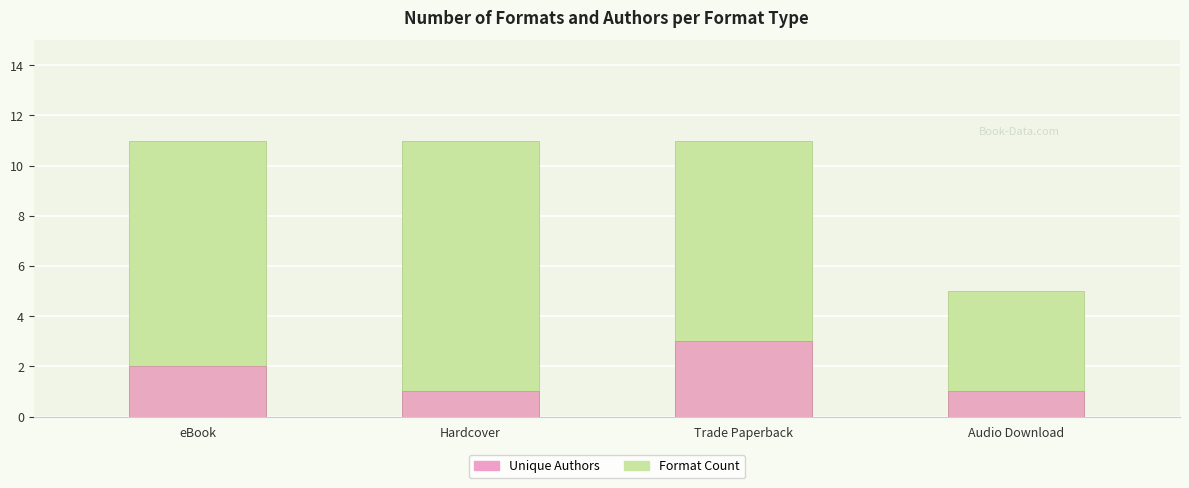

Is it true that Unique Authors equals 5 at Trade Paperback?

False